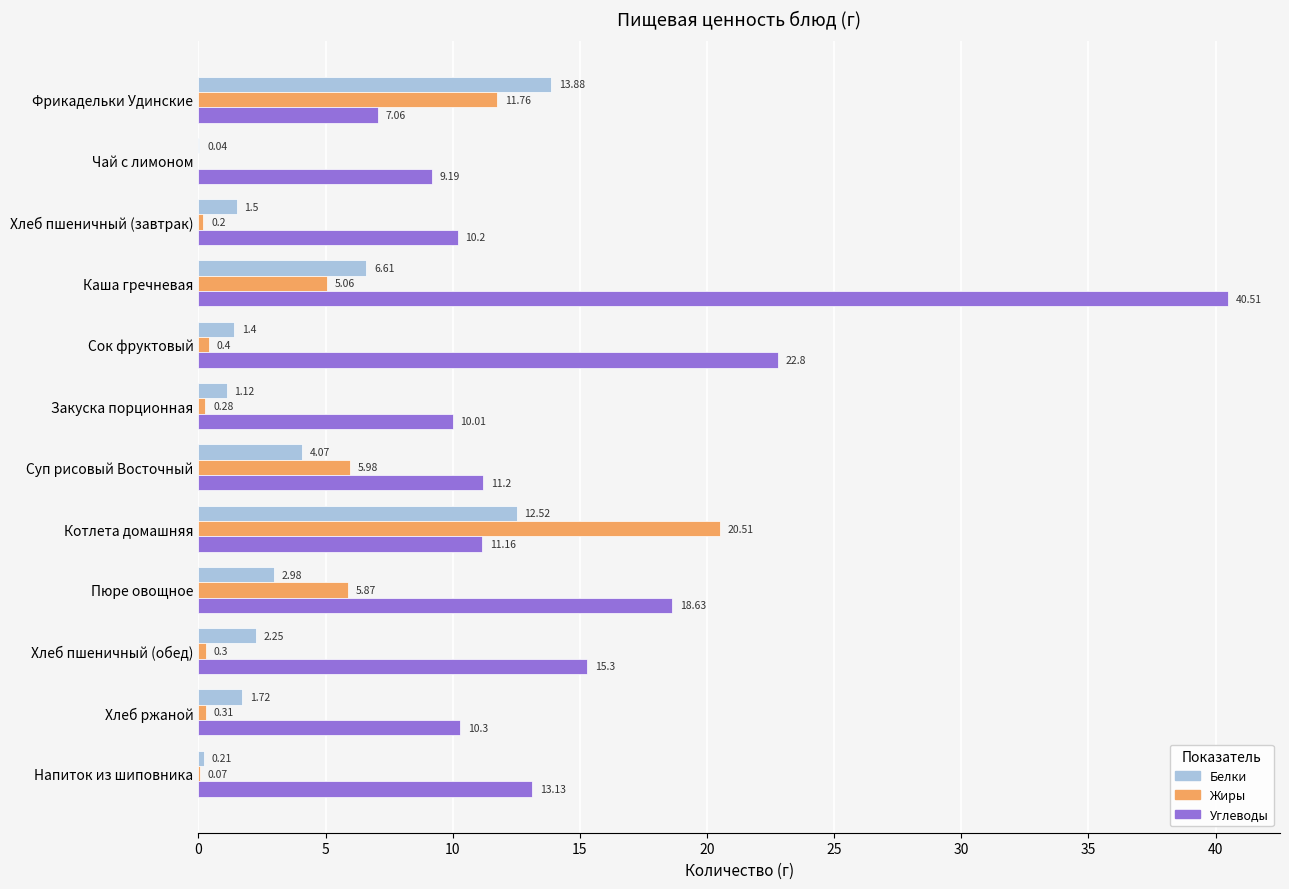

How many categories are shown in the chart?

12